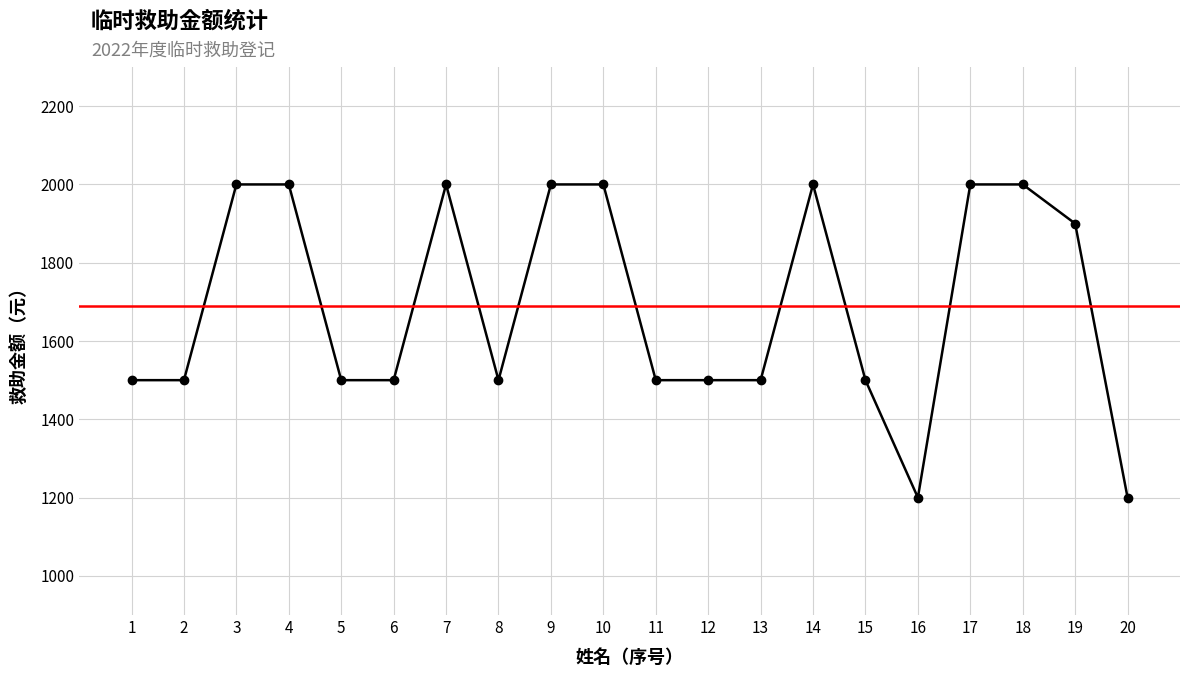

Rank the categories by value from highest to lowest.

3, 4, 7, 9, 10, 14, 17, 18, 19, 1, 2, 5, 6, 8, 11, 12, 13, 15, 16, 20